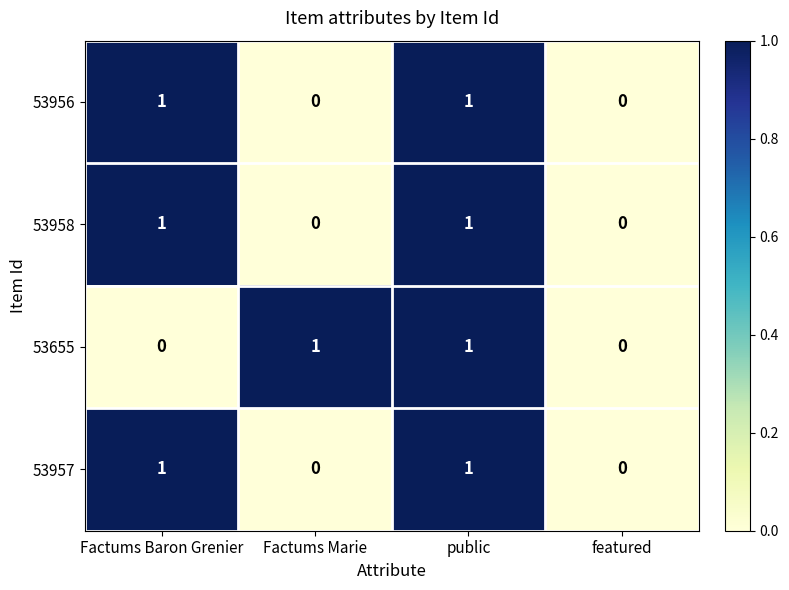

The 53958 series shows 0 at featured. True or false?

True